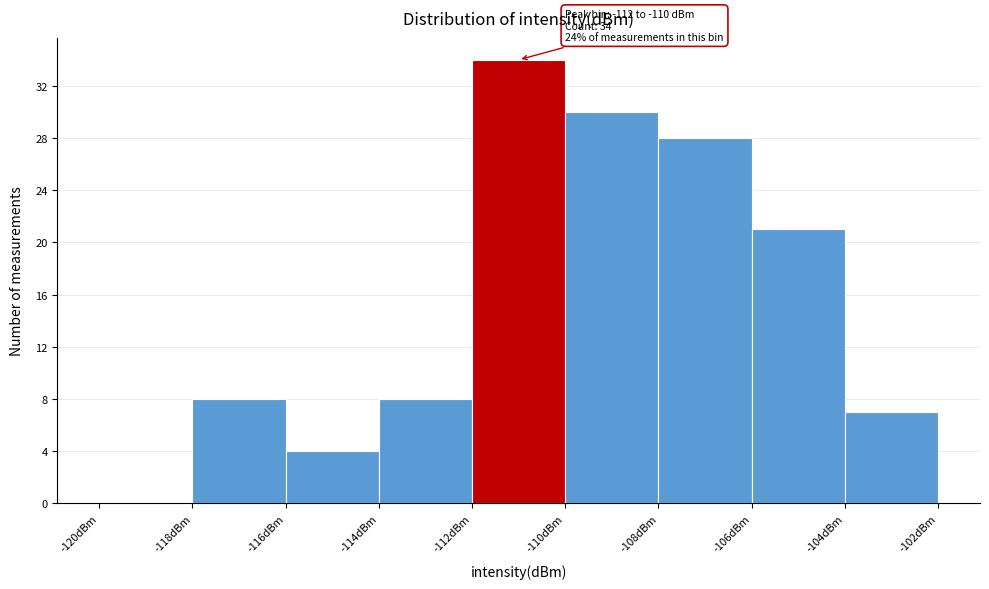

Which range on the x-axis has the tallest bar?

-112 to -110